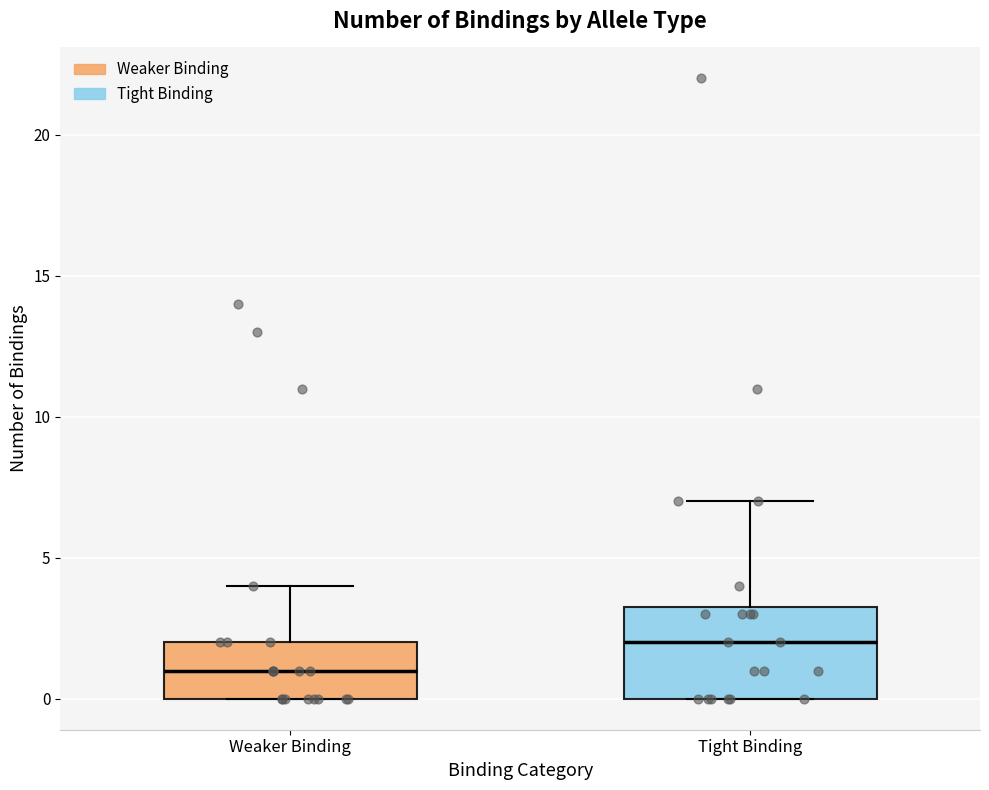

Reading left to right, transcribe this box plot: for each box, give where its median line is, the range the box spans, and where its two whiskers end, as read against the y-axis. The values are not printed on the chart, so give them approximately, as read against the axis.

Weaker Binding: median 1.0, box 0.0 to 2.0, whiskers 0.0 to 4.0
Tight Binding: median 2.0, box 0.0 to 3.5, whiskers 0.0 to 7.0